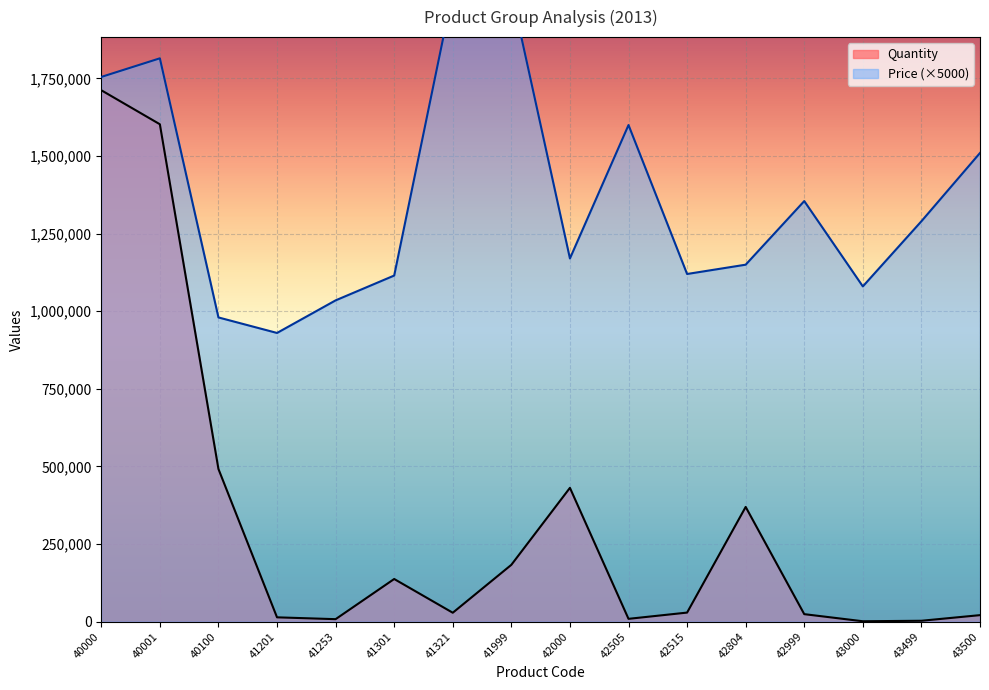

True or false: Quantity and Price intersect in this chart.

False